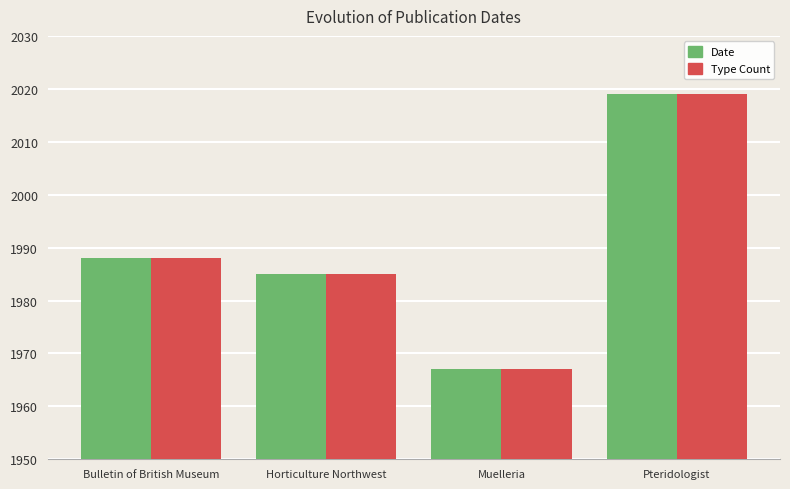

Read the Type Count value at Muelleria, to the nearest 10.

1970